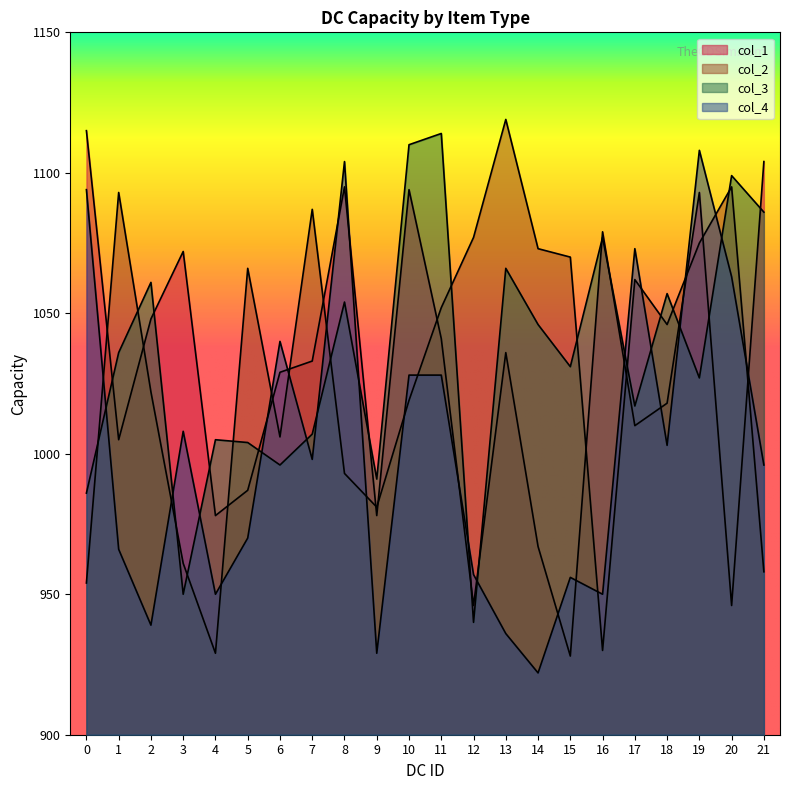

What is the average value of the col_3 series?

1035